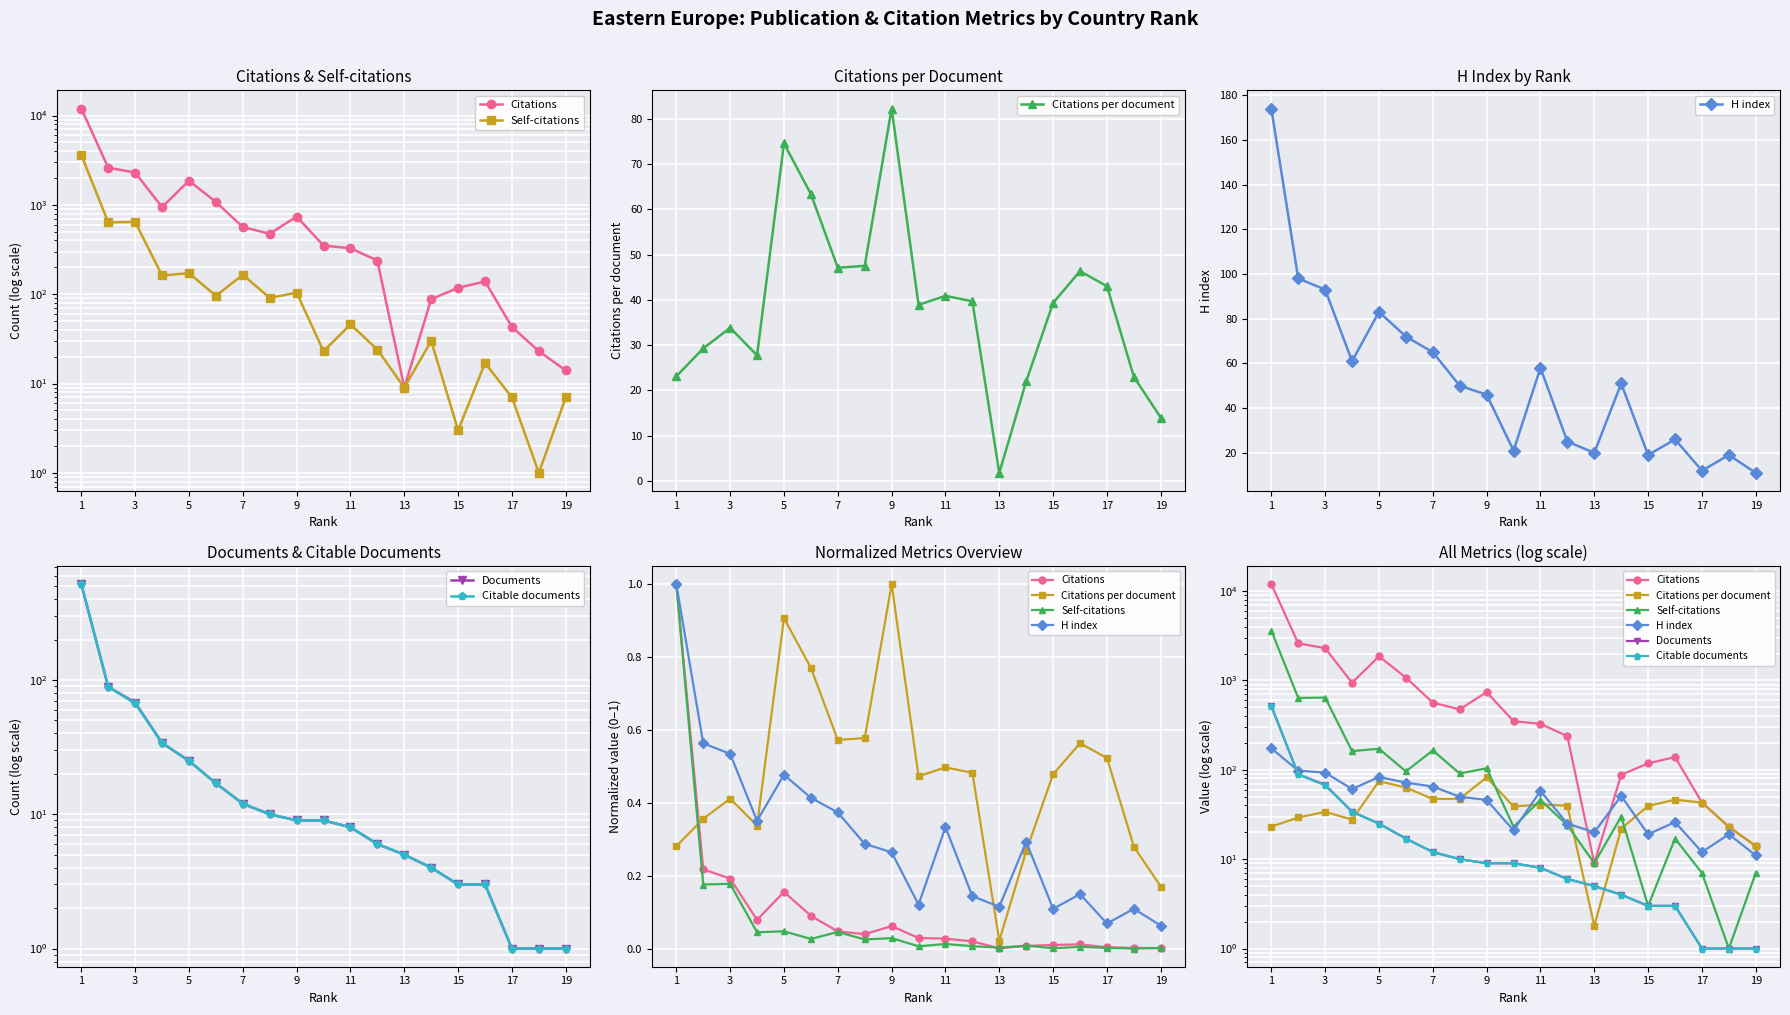

How many data points does each series have?

19